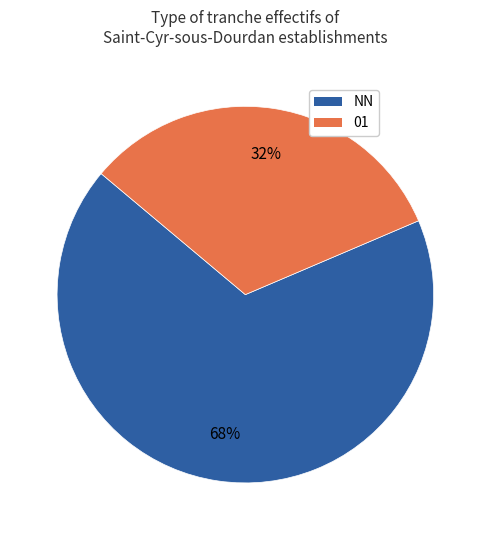

Does any single category account for the majority?

Yes